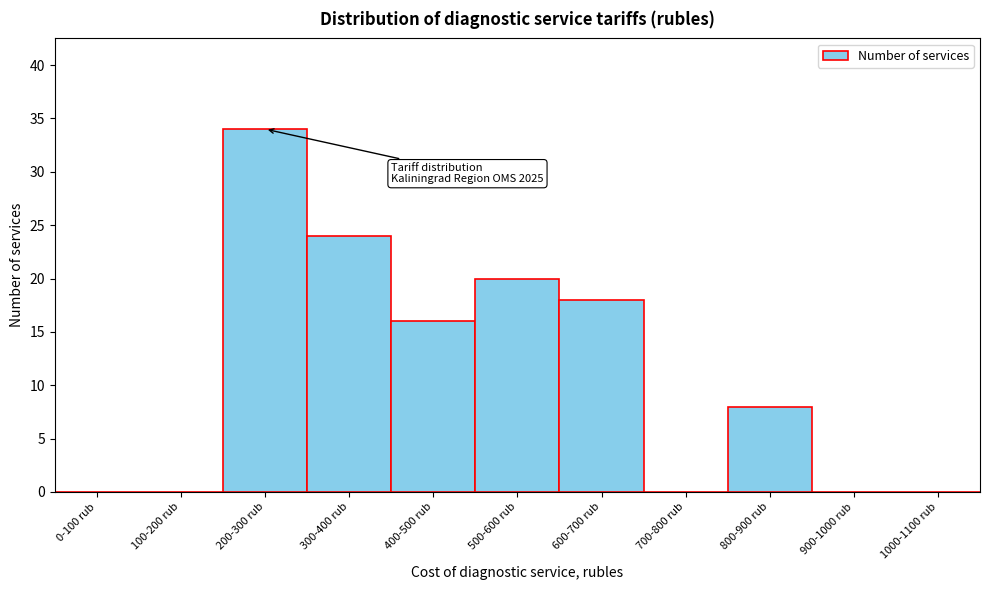

Reading left to right, transcribe all the data shown in this chart.

0-100 rub=0	100-200 rub=0	200-300 rub=34	300-400 rub=24	400-500 rub=16	500-600 rub=20	600-700 rub=18	700-800 rub=0	800-900 rub=8	900-1000 rub=0	1000-1100 rub=0